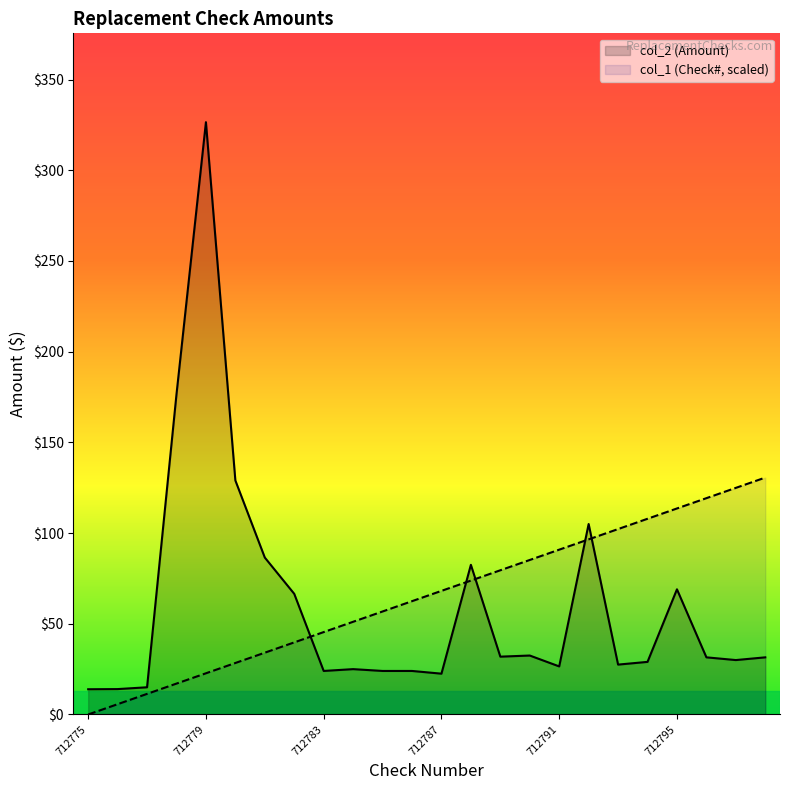

Which series has the largest total across all categories?

col_1 (Check#, scaled)